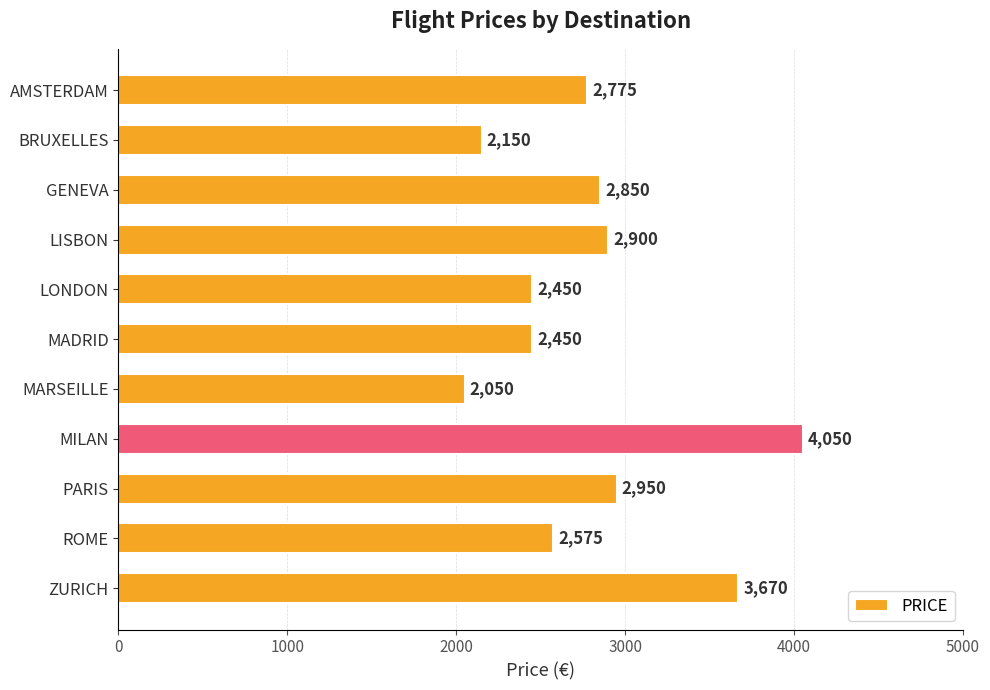

What is the value of the 2nd bar from the top?

2150